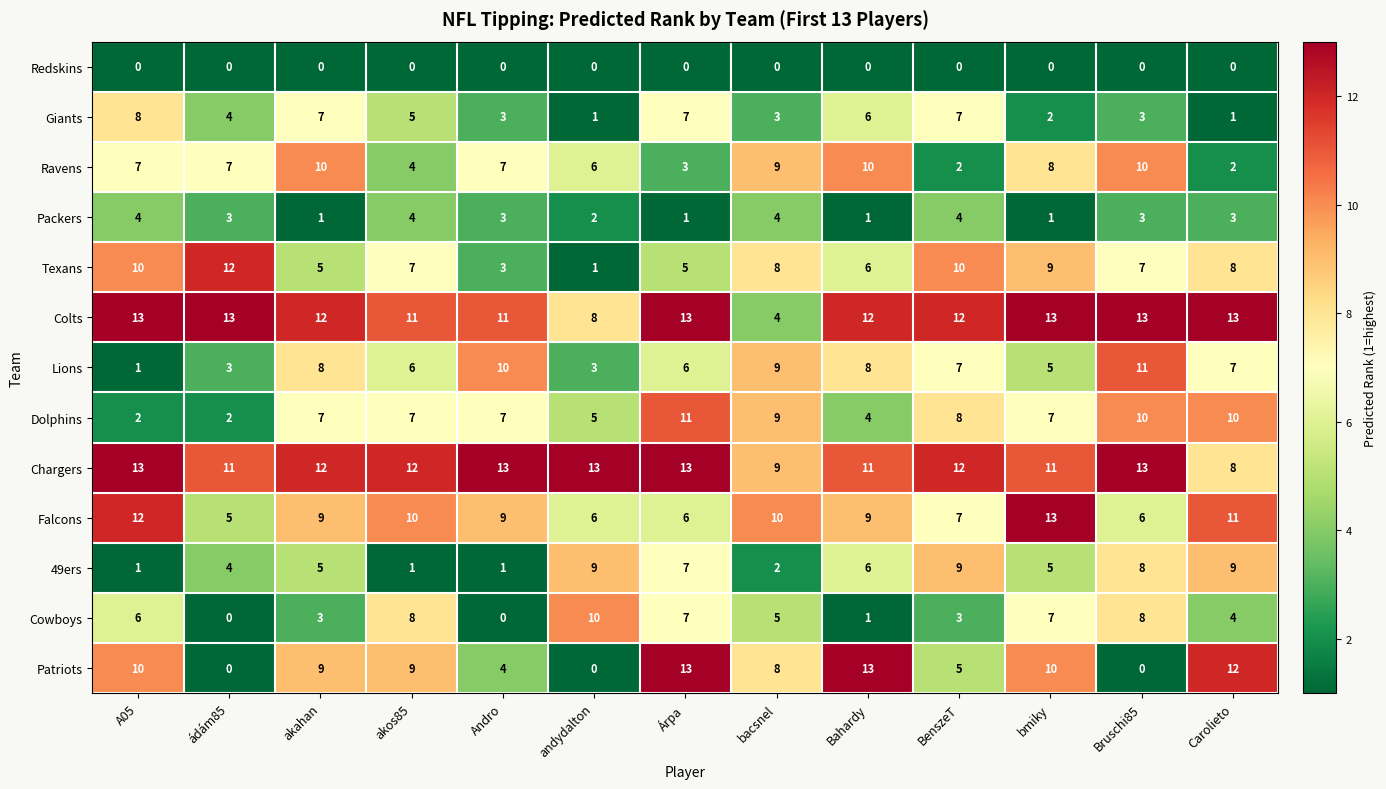

Where does the Cowboys series first go above 5?

A05